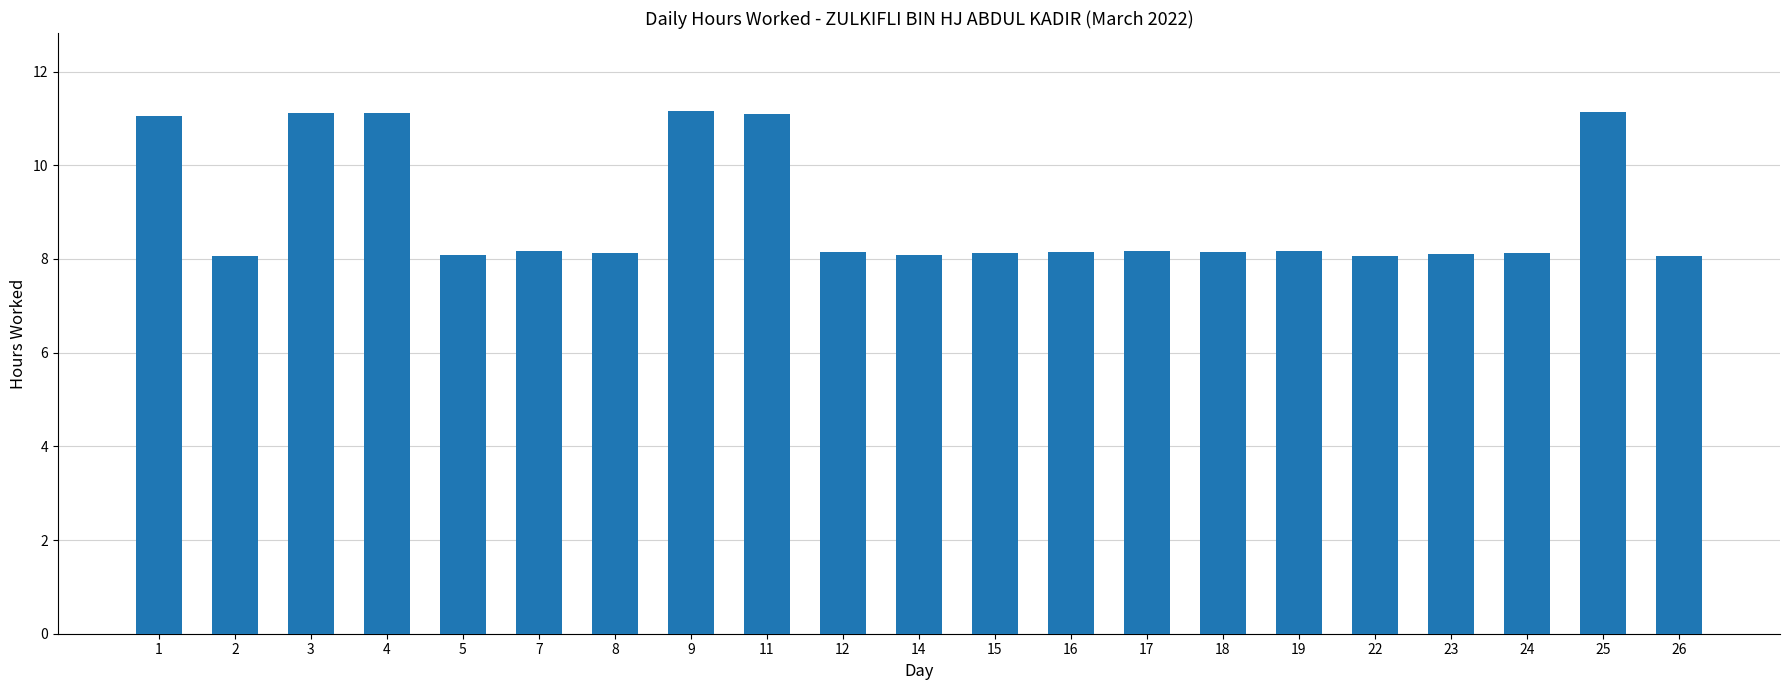

What is the value of the 9th bar from the left?

11.1